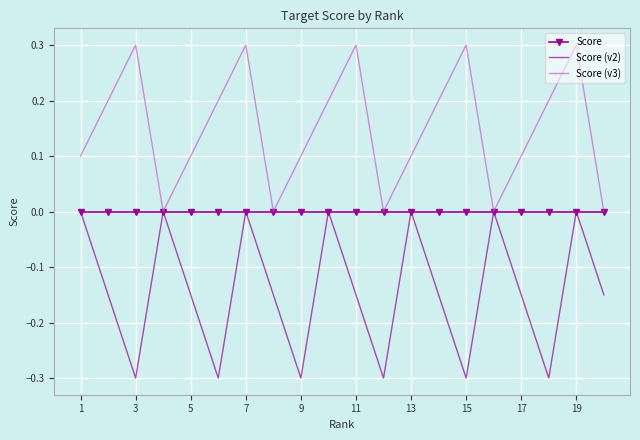

What is the maximum value shown in the chart?

0.3